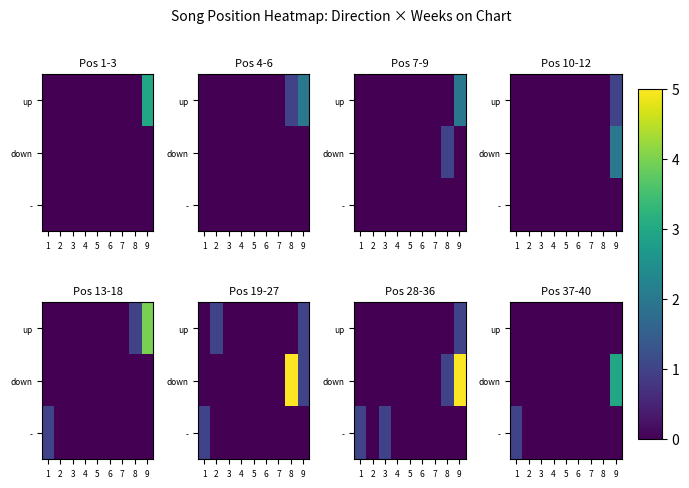

Is the value of up at 1 greater than the value of - at 8?

No